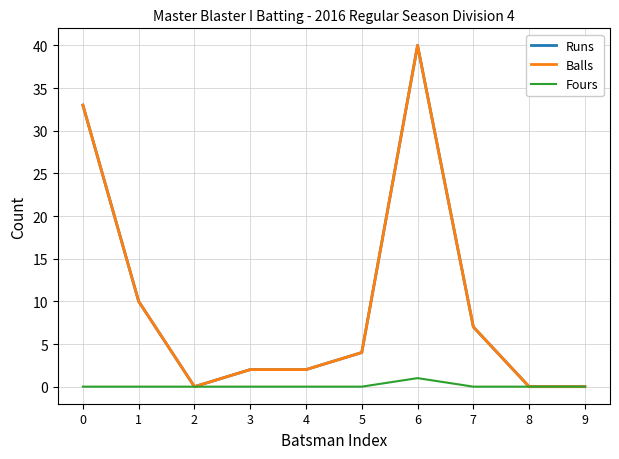

What is the difference between the maximum and minimum values in the Fours series?

1